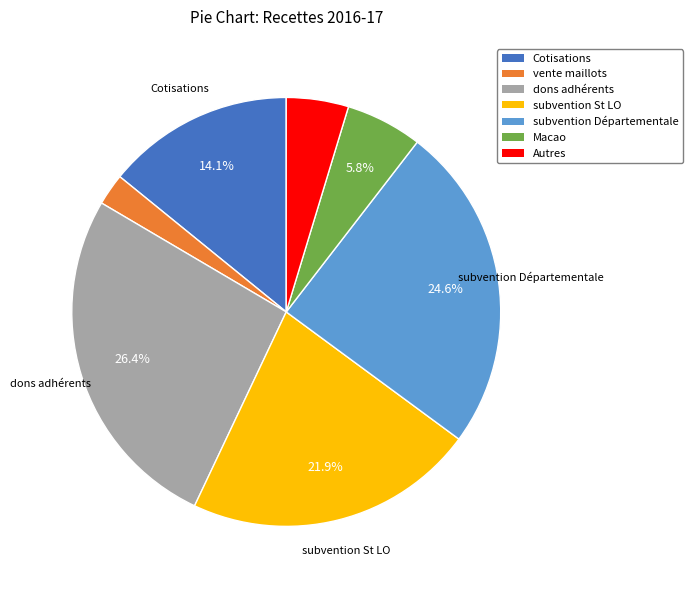

To the nearest percent, what percentage of the pie is subvention St LO?

22%